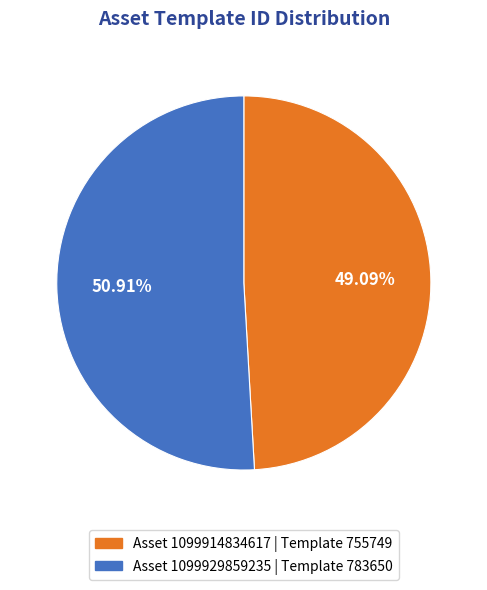

Is there any slice that represents more than half of the pie?

Yes